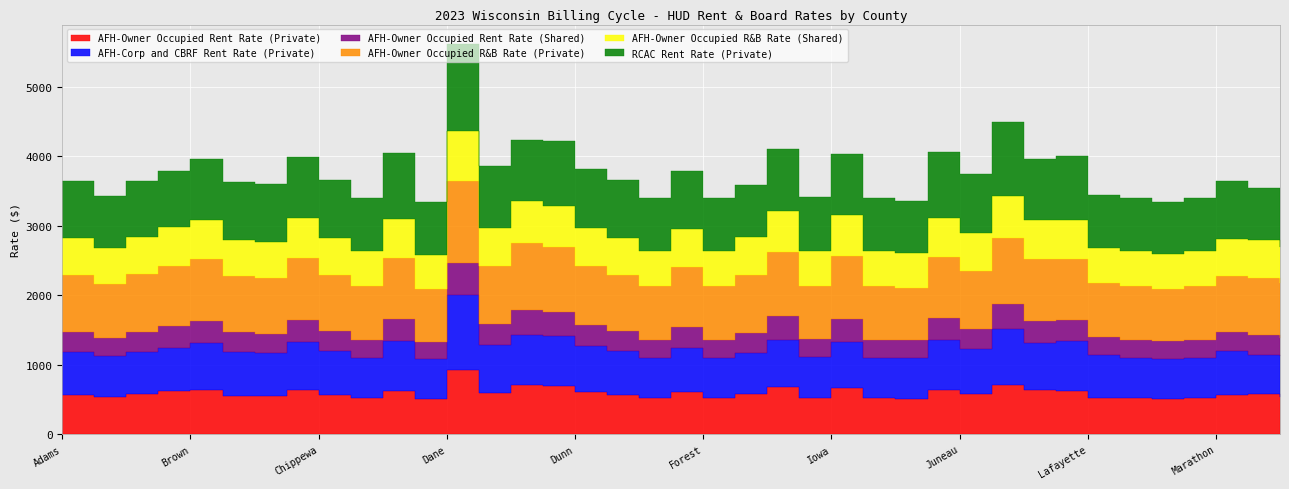

What is the difference between the second highest and minimum values in the AFH-Owner Occupied R&B Rate (Private) series?

211.0